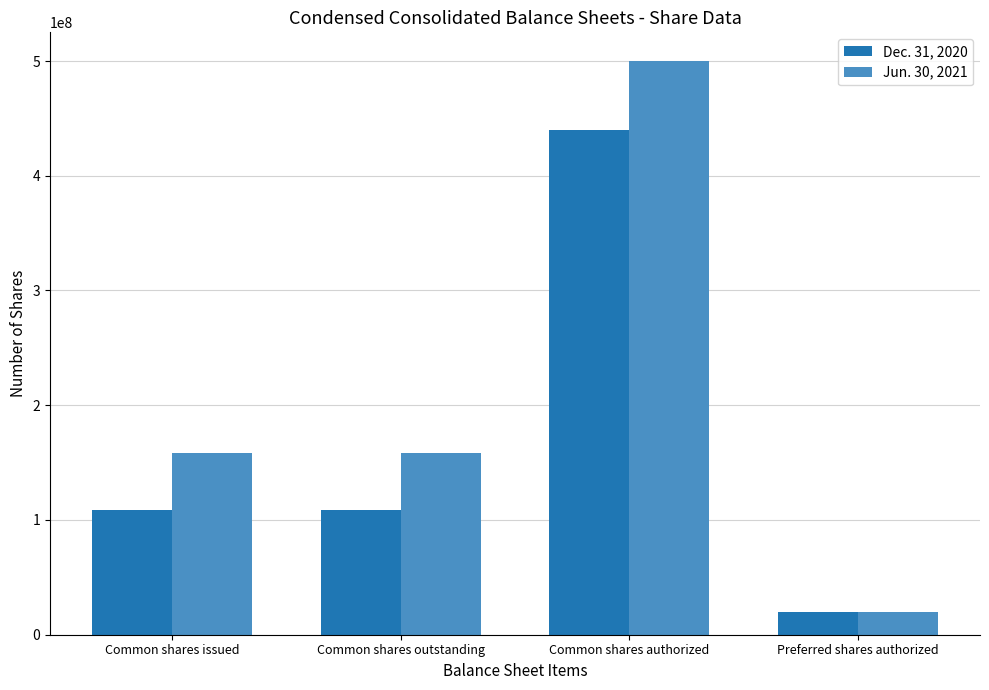

At Common shares outstanding, list the series in order from largest to smallest.

Jun. 30, 2021, Dec. 31, 2020